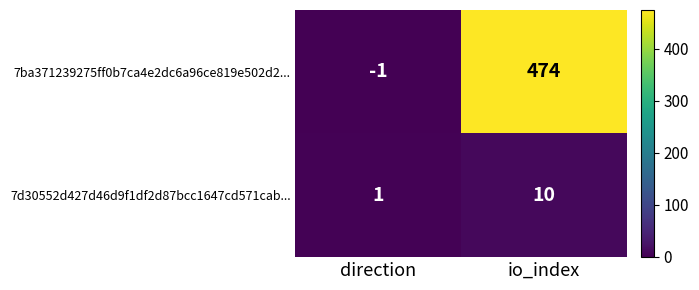

At how many categories does at least one series exceed 383?

1